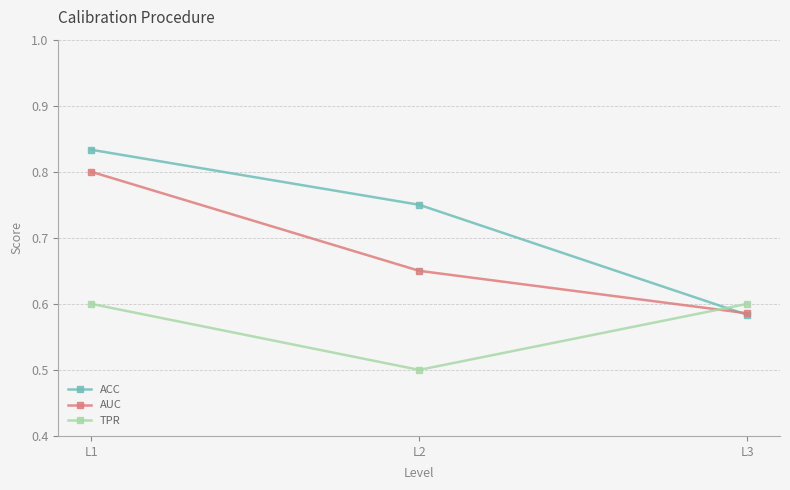

The AUC series shows 0.8 at L1. True or false?

True